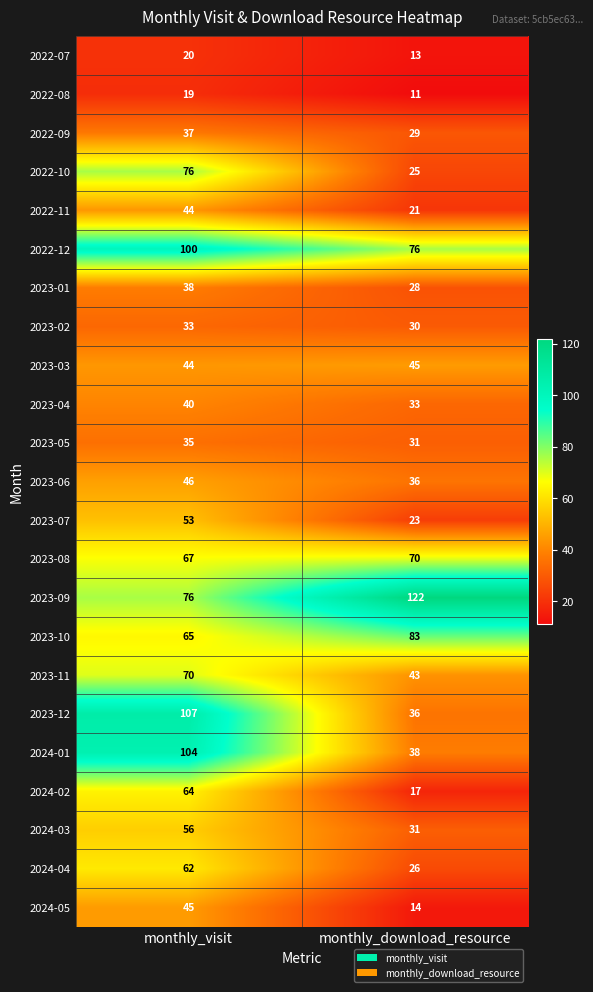

Rank the categories by 2023-07 value from lowest to highest.

monthly_download_resource, monthly_visit